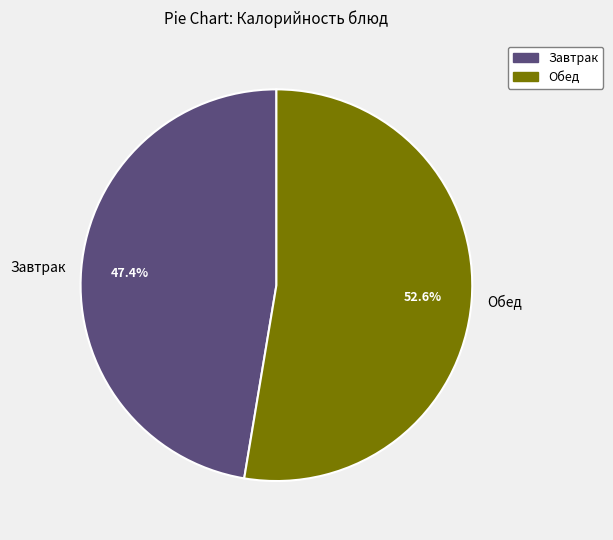

Between Завтрак and Обед, which is larger?

Обед